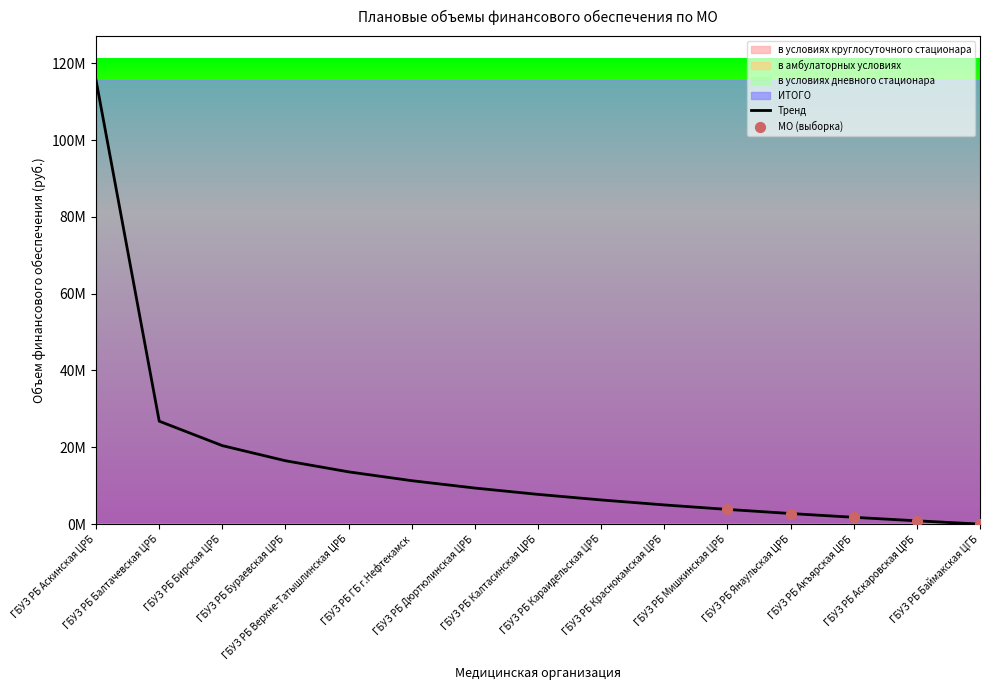

Which series has the largest total across all categories?

ИТОГО